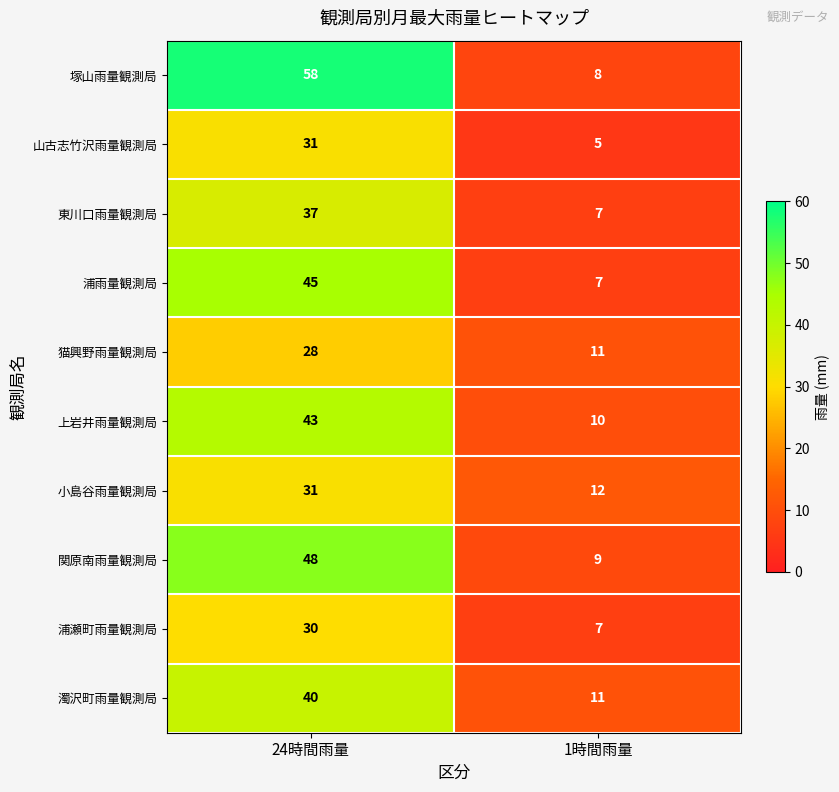

At which label does 猫興野雨量観測局 reach its minimum?

1時間雨量